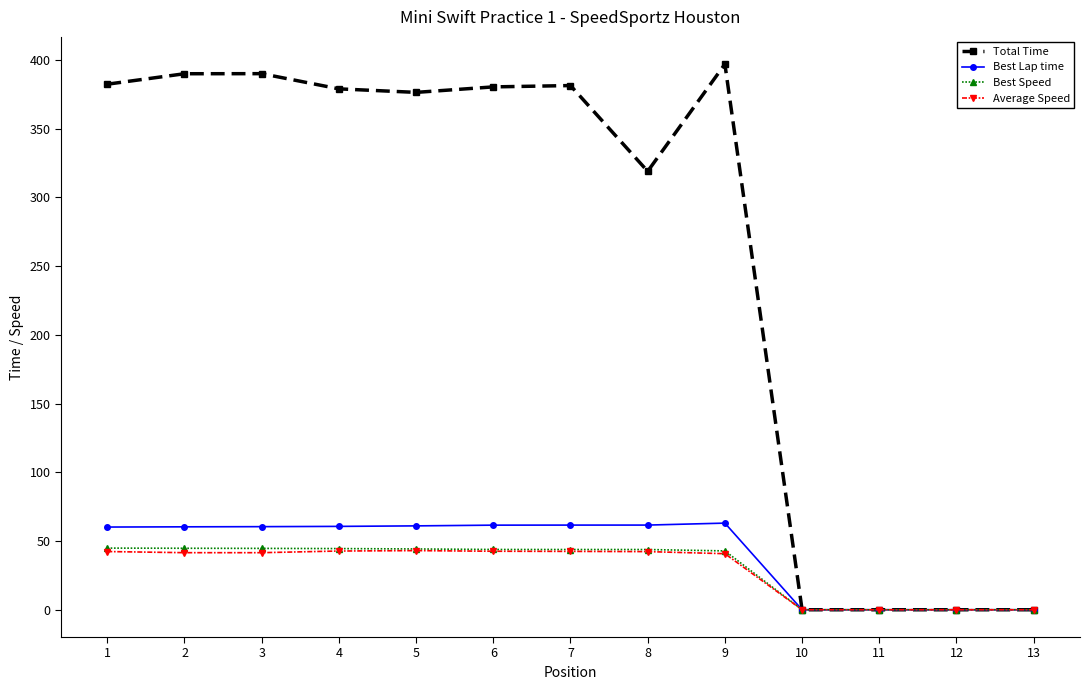

Which series has the largest total across all categories?

Total Time